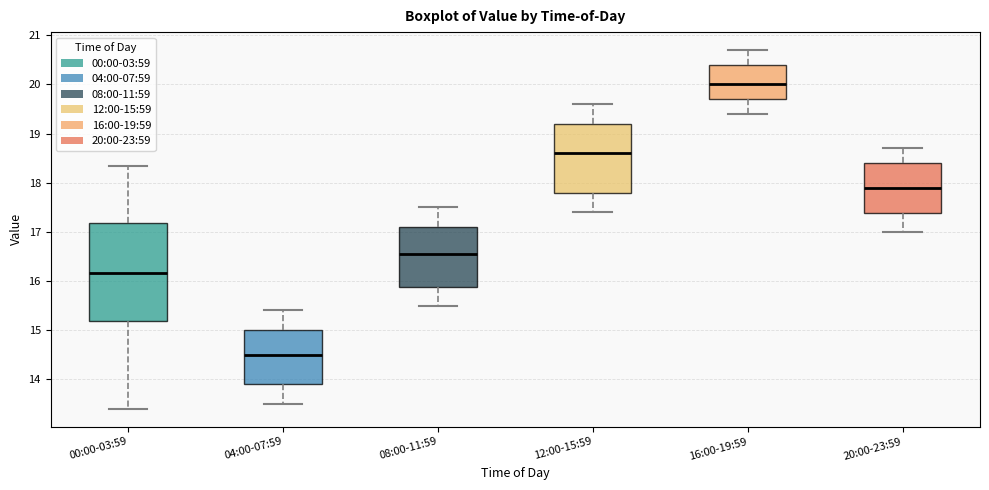

Which box has the highest median line?

16:00-19:59